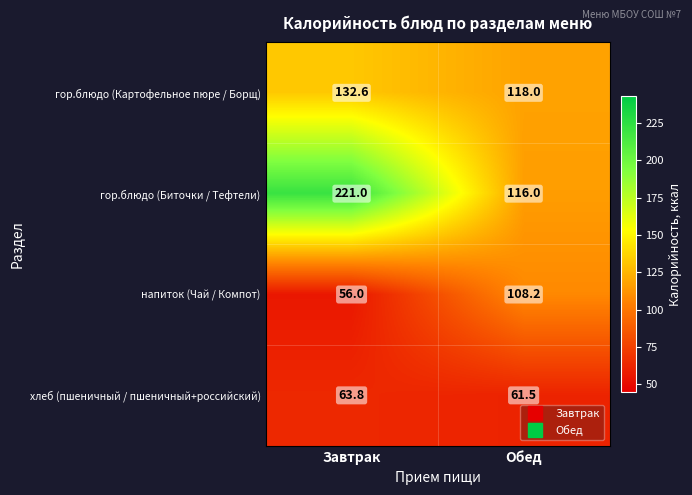

At which category does the chart reach its peak across all series?

Завтрак